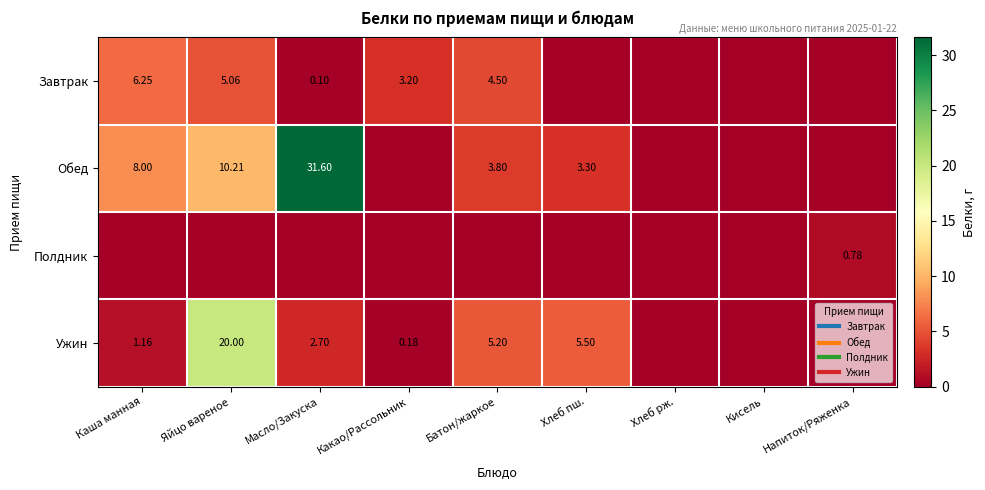

What is the difference between the highest and lowest values at Масло/Закуска?

31.6